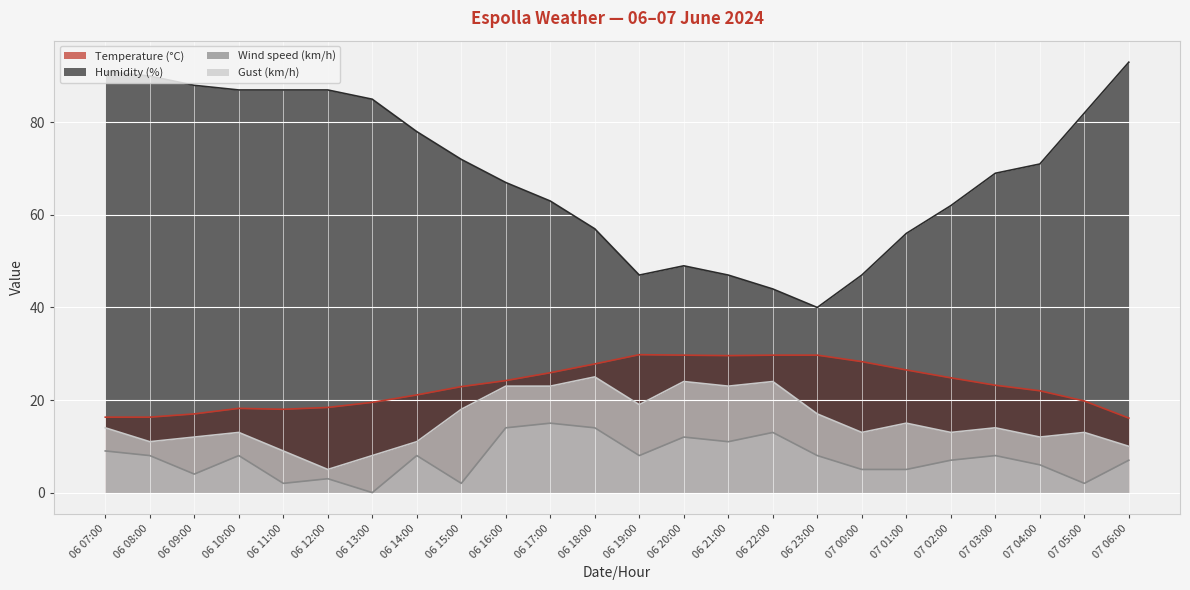

What is the spread (max minus min) of values at 06 14:00?

70.0